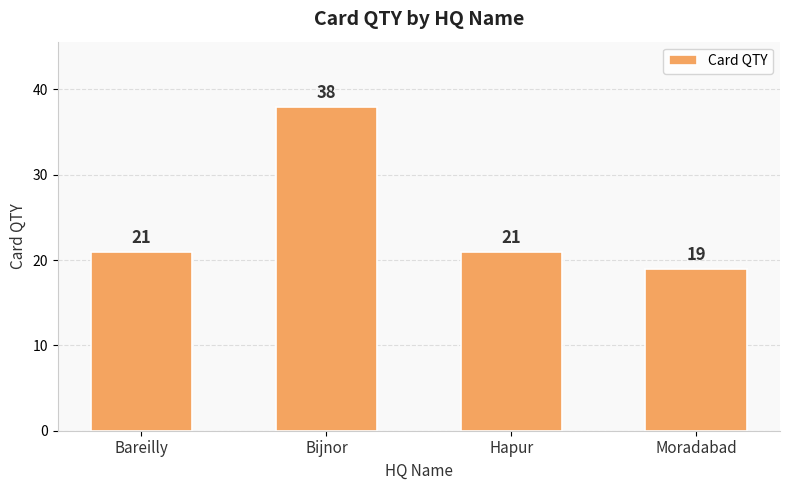

How many values are between 21 and 38?

3